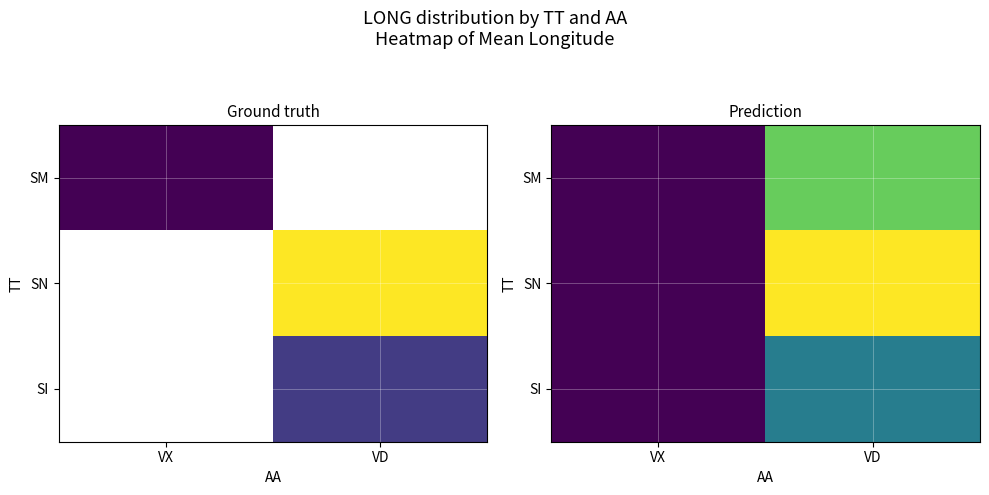

At how many categories does at least one series exceed 98?

1